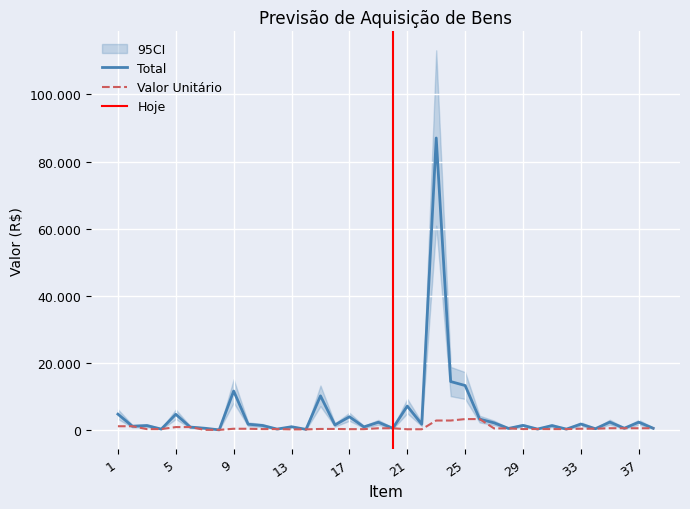

Which series has the largest total across all categories?

Total